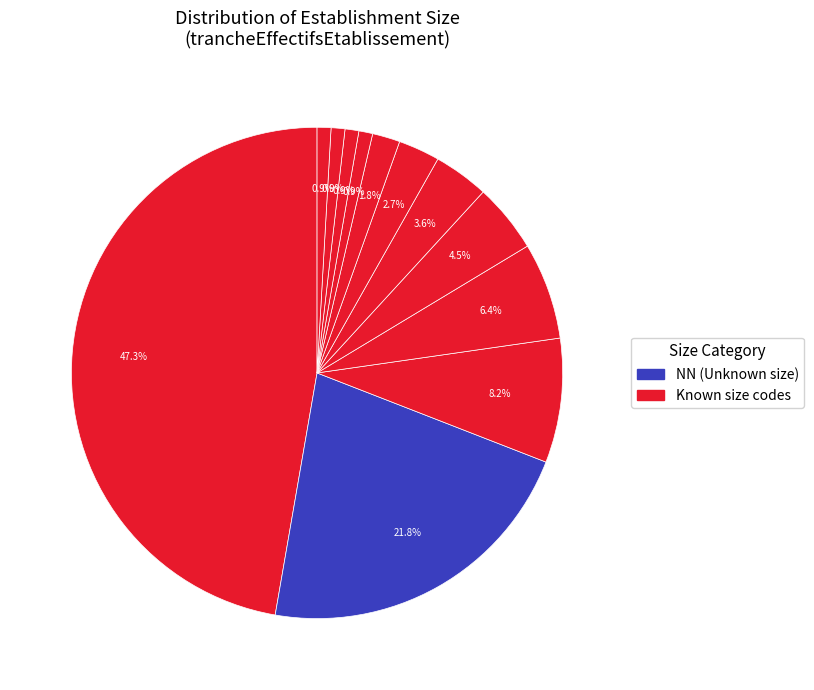

How many segments does this pie chart have?

12